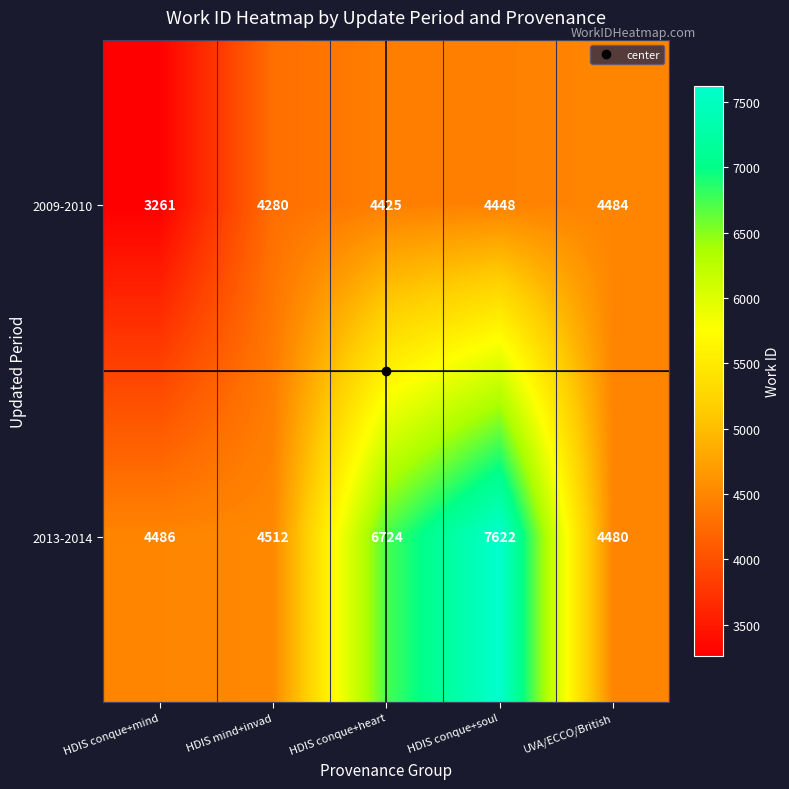

What value does the 2009-2010 series have at HDIS mind+invad, to the nearest 50?

4300